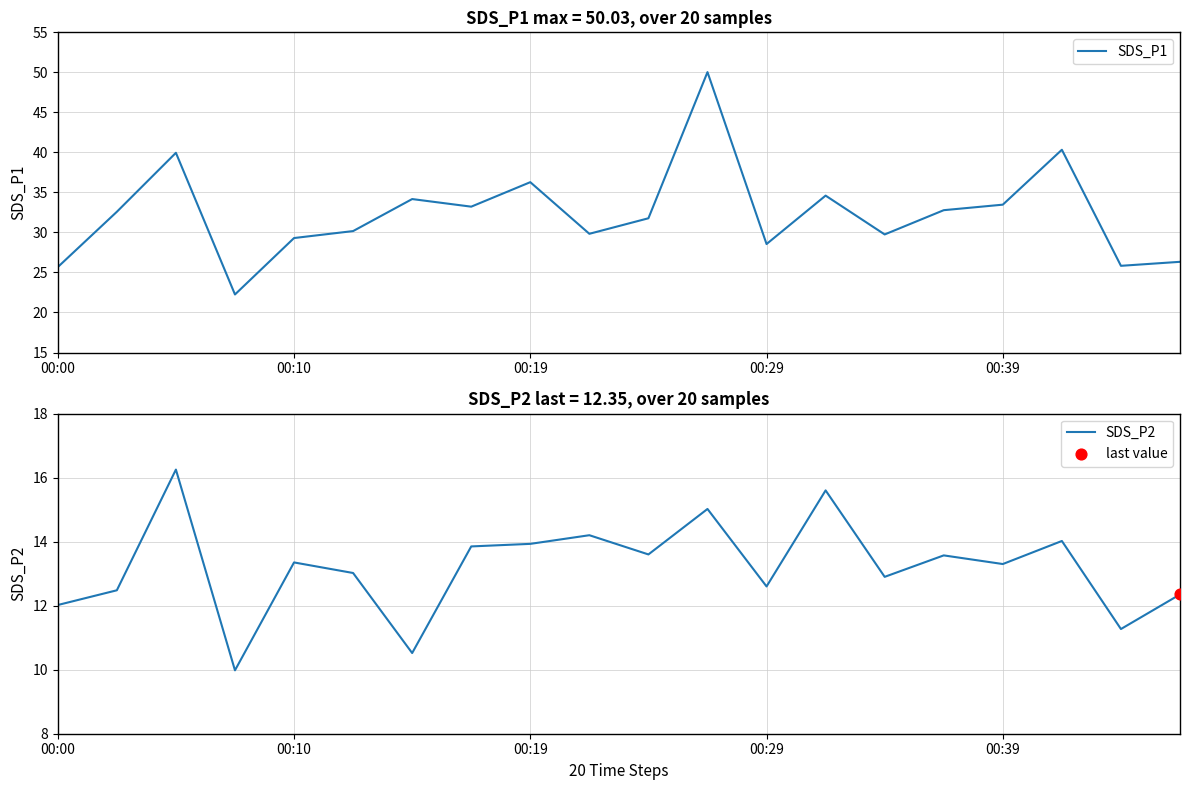

Is the value of SDS_P2 at 5 greater than the value of SDS_P1 at 15?

No